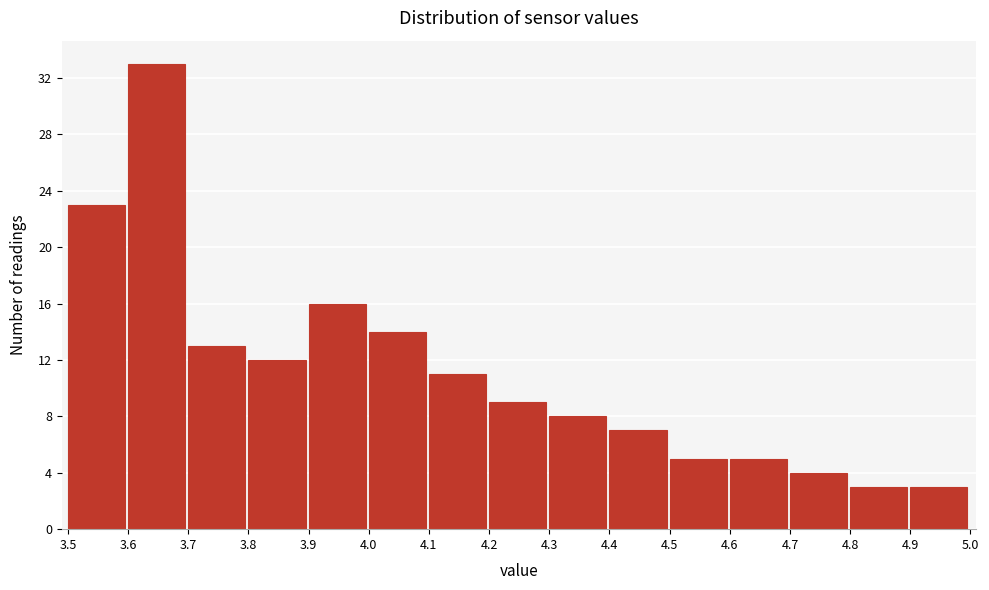

What is the height of the bar covering 3.7 to 3.8 on the x-axis? The values are not printed on the chart, so give them approximately, as read against the axis.

13